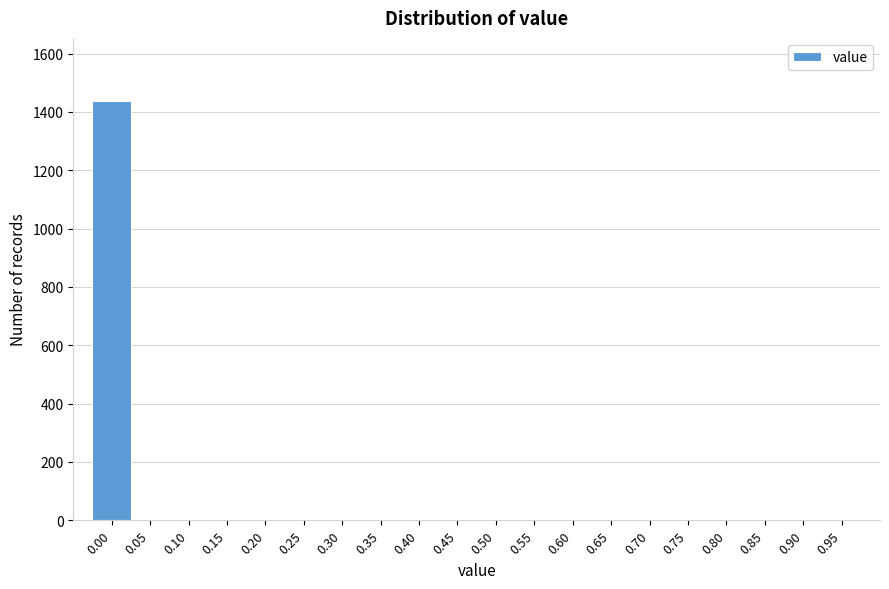

Reading right to left, what are all the values shown in this chart?

0.95=0	0.90=0	0.85=0	0.80=0	0.75=0	0.70=0	0.65=0	0.60=0	0.55=0	0.50=0	0.45=0	0.40=0	0.35=0	0.30=0	0.25=0	0.20=0	0.15=0	0.10=0	0.05=0	0.00=1438